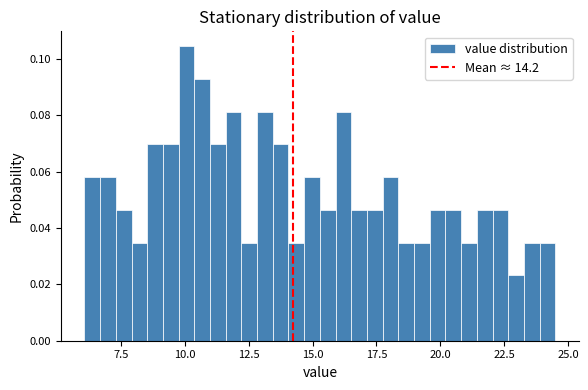

Around what value on the x-axis is the tallest bar? Give the approximate position of its centre, as read against the axis.

10.0